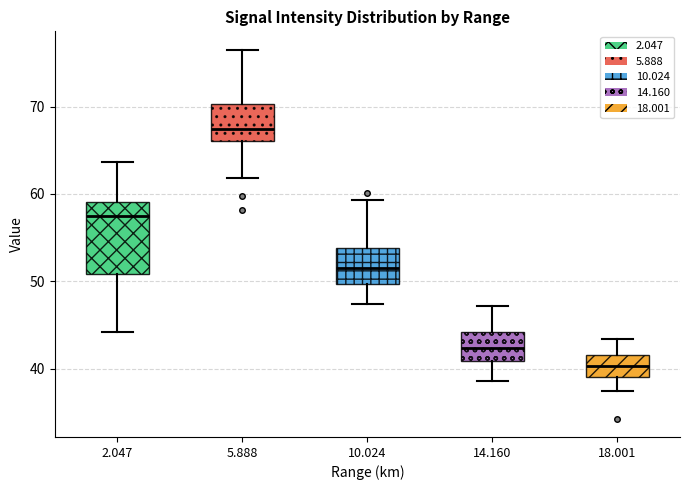

Reading left to right, read every box against the y-axis: the position of its median line, the range the box covers, and the ends of its whiskers. The values are not printed on the chart, so give them approximately, as read against the axis.

2.047: median 57, box 51 to 59, whiskers 44 to 64
5.888: median 67, box 66 to 70, whiskers 62 to 77
10.024: median 52, box 50 to 54, whiskers 47 to 59
14.160: median 42, box 41 to 44, whiskers 39 to 47
18.001: median 40, box 39 to 42, whiskers 38 to 43